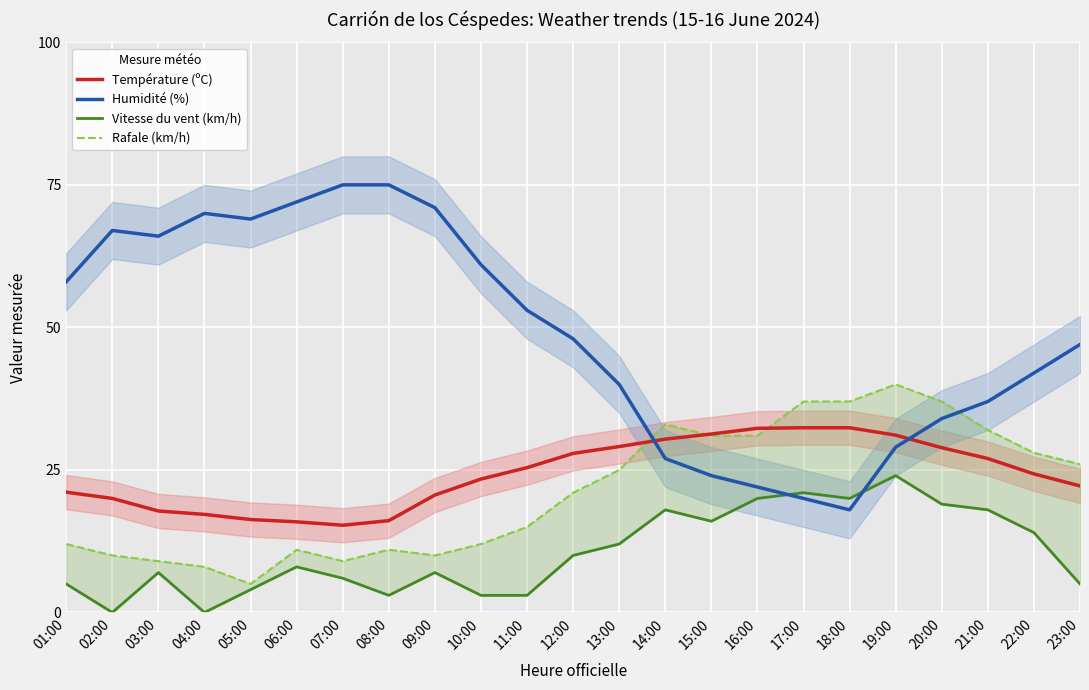

Is this an area chart (filled region under the line)?

No